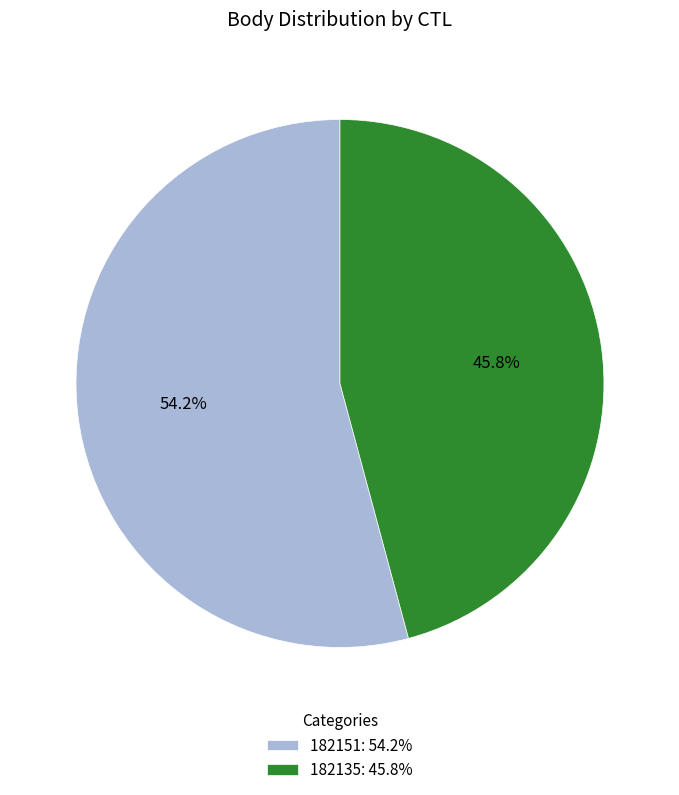

Is it true that 182135 is 46% of the pie?

True